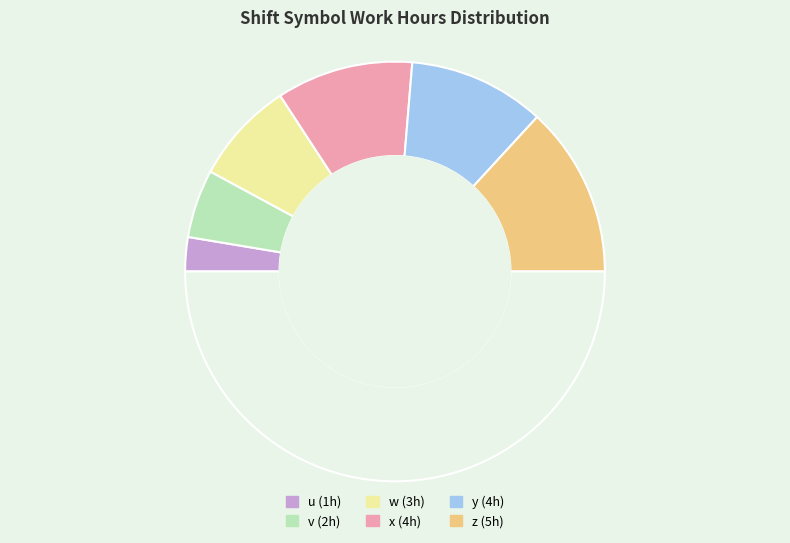

How many segments does this pie chart have?

7